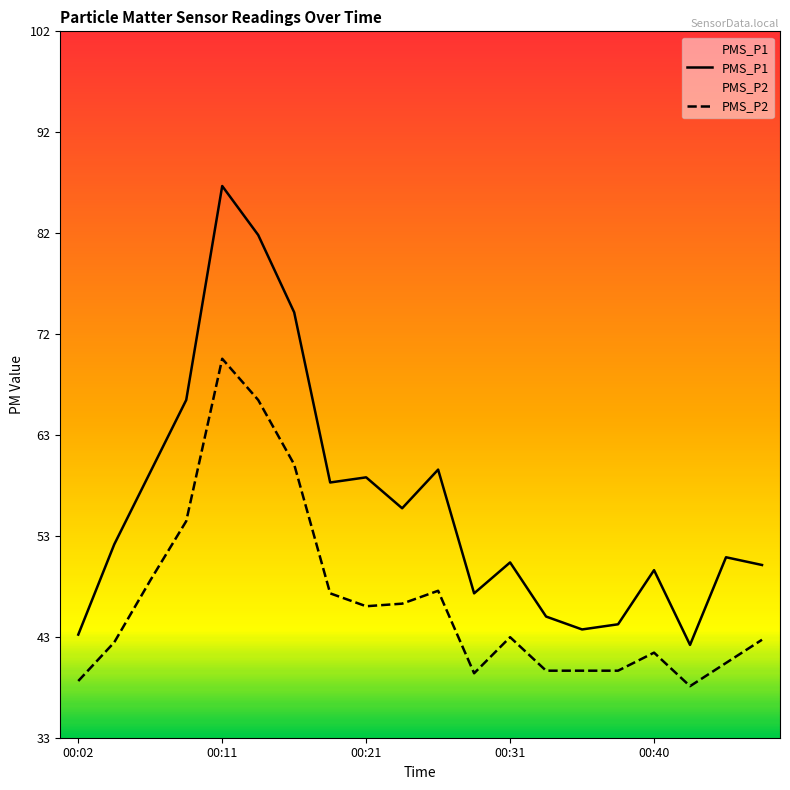

At which label does PMS_P1 reach its peak?

00:11